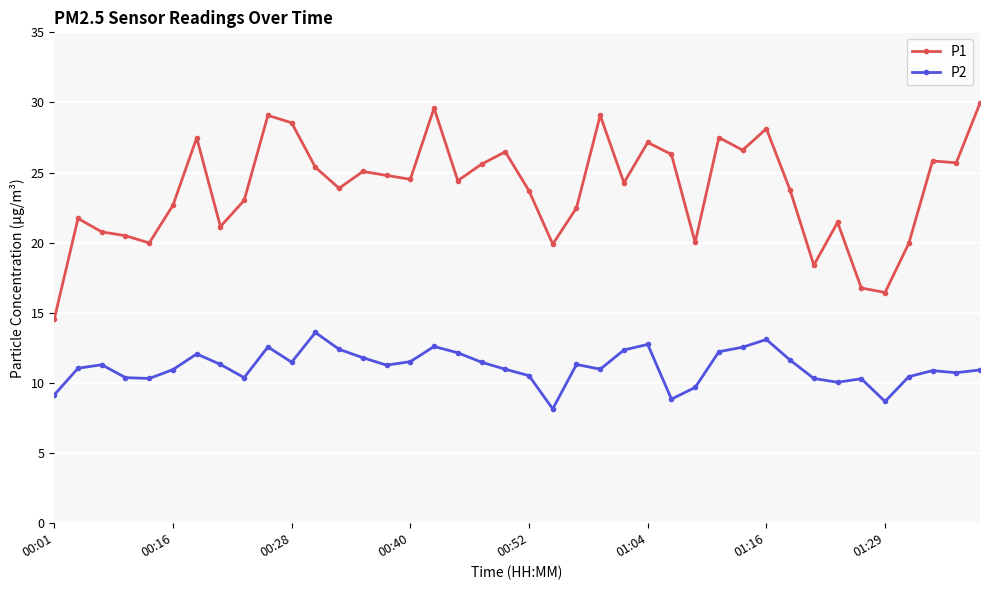

What are all the series names shown in the legend?

P1, P2